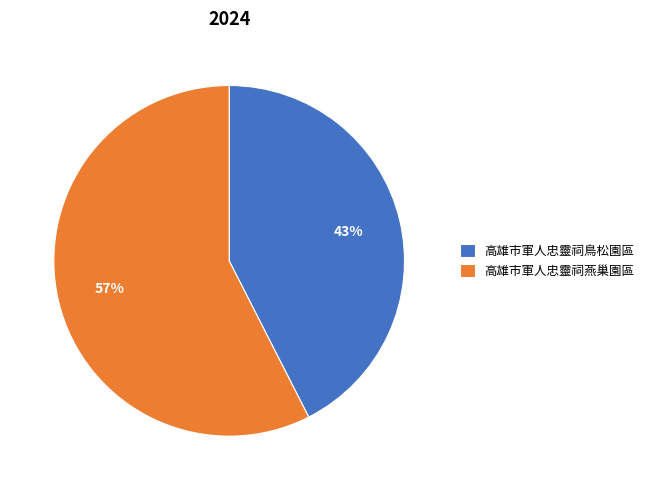

How many segments does this pie chart have?

2